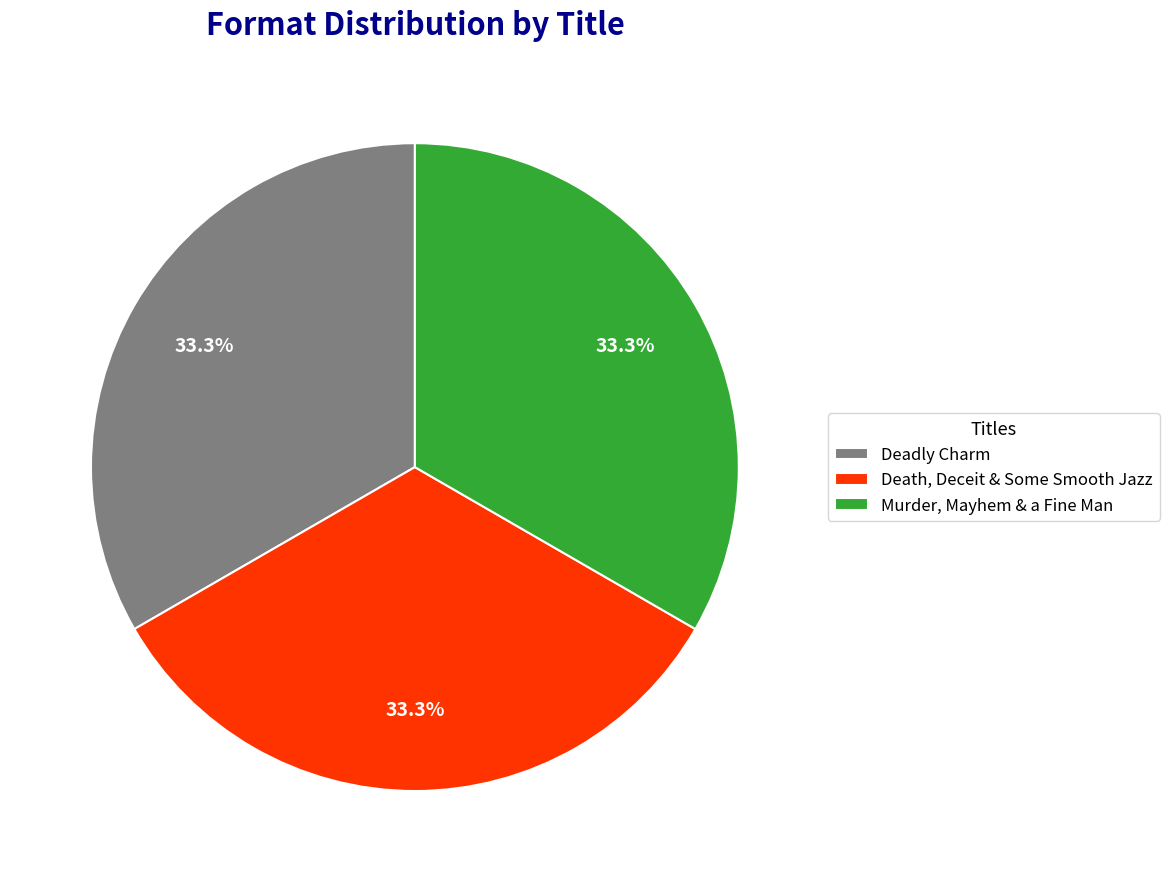

What percentage is the Murder, Mayhem & a Fine Man slice, to the nearest percent?

33%